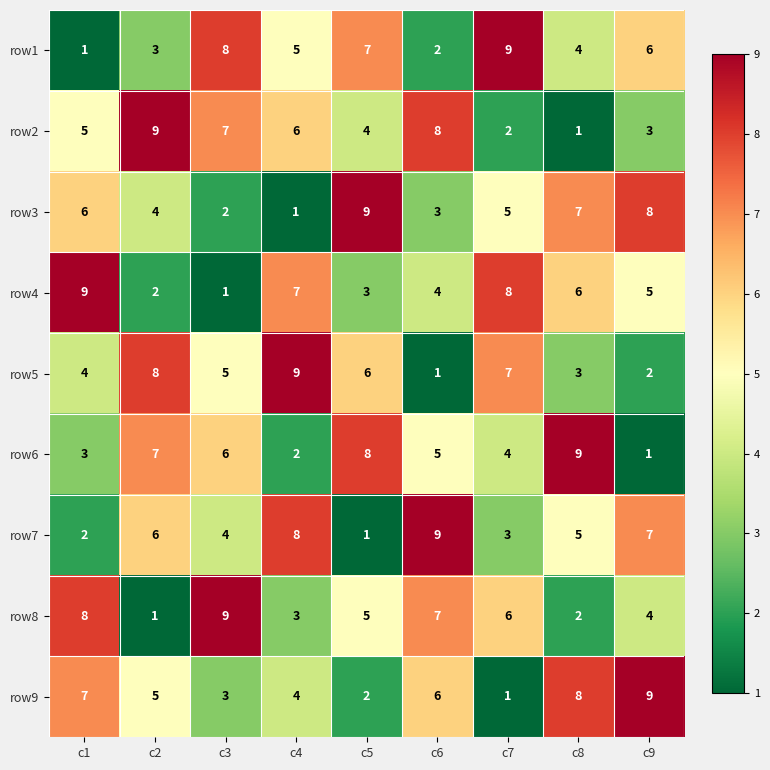

What is the difference between the maximum and minimum values in the row6 series?

8